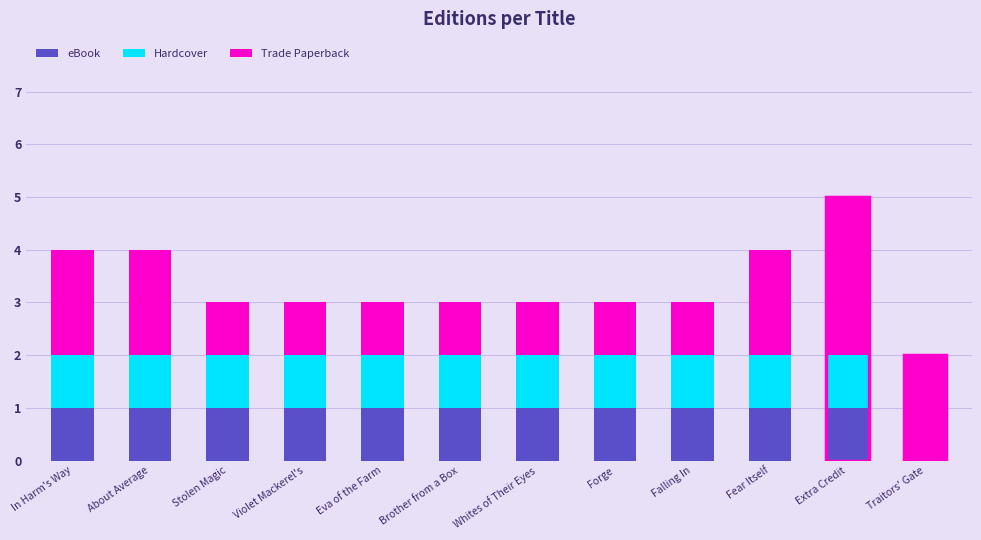

What is the highest value of the Hardcover series?

1